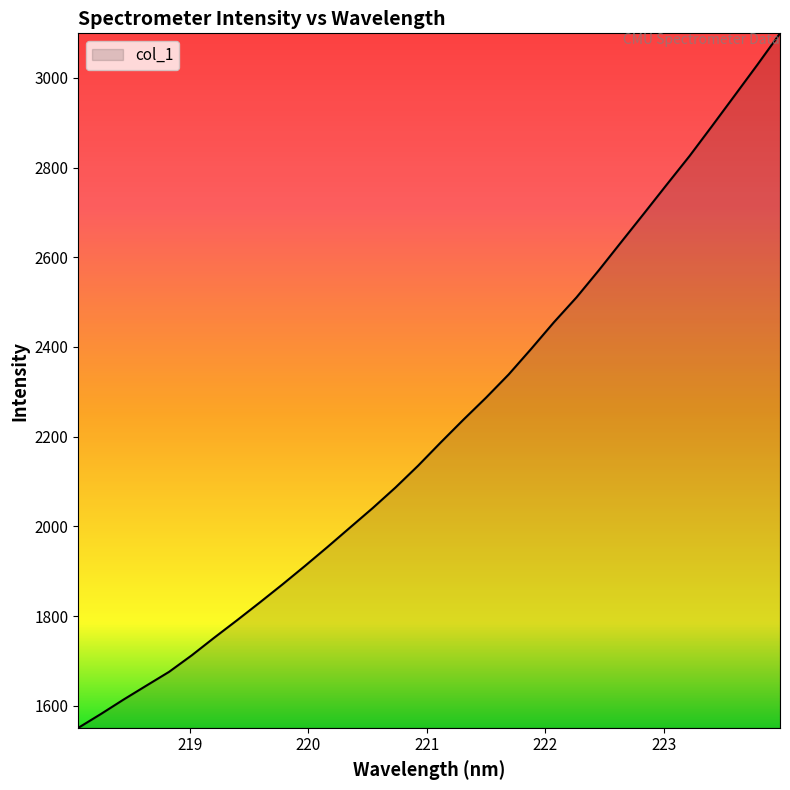

What is the difference between the maximum and minimum values?

1548.6